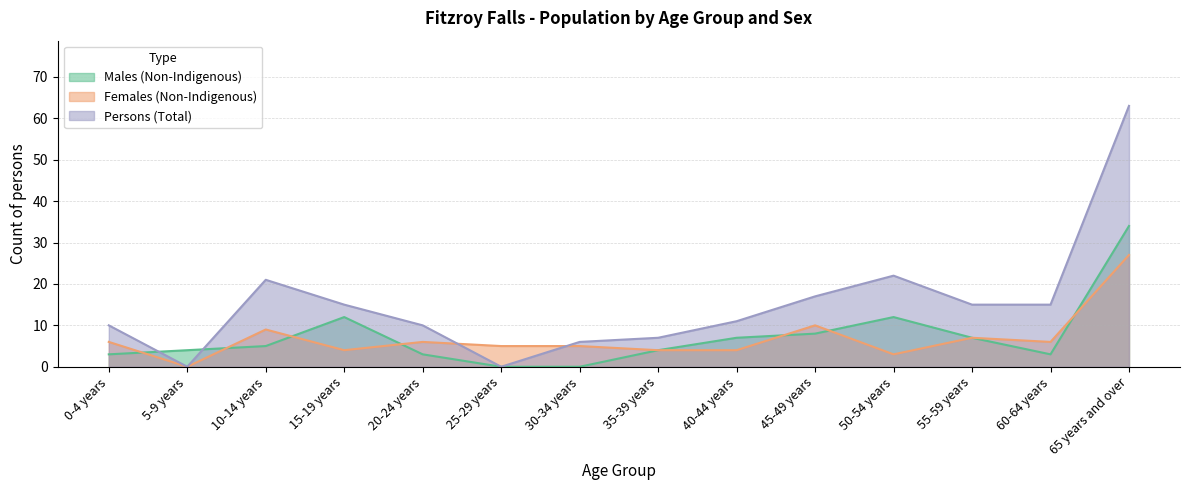

True or false: Females (Non-Indigenous) has a value of 7 at 30-34 years.

False